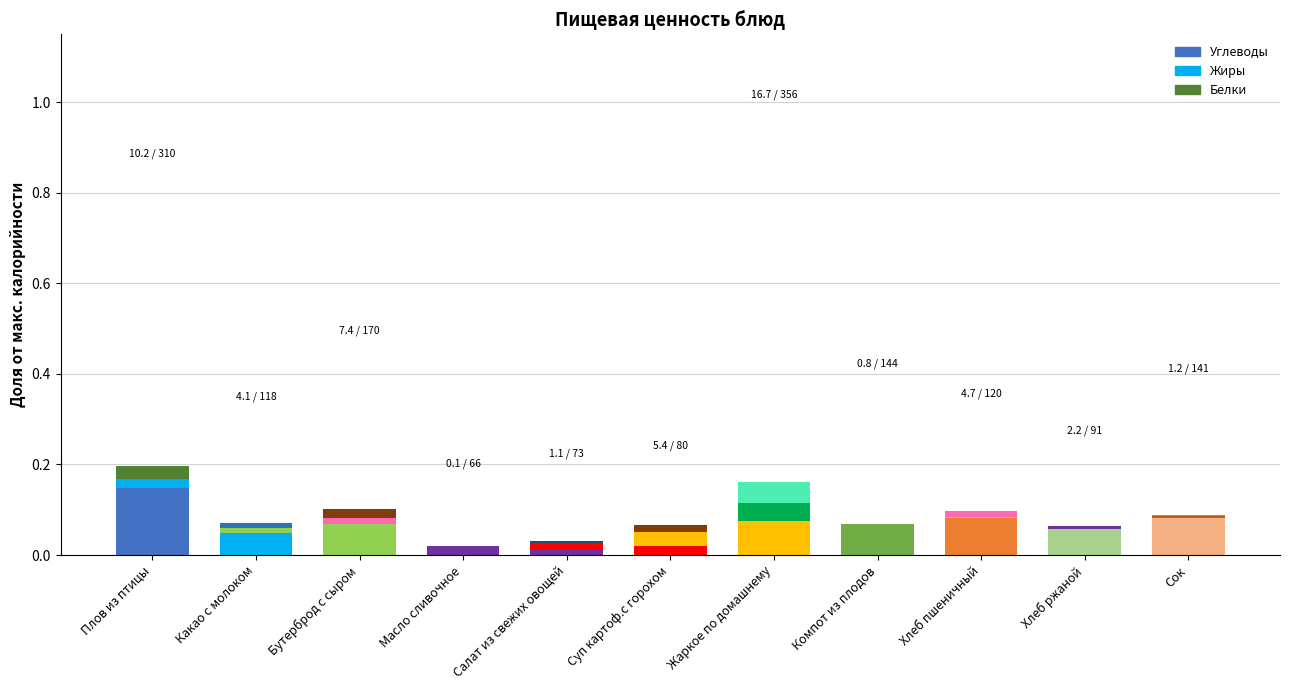

What position from the right is Суп картоф.с горохом?

6